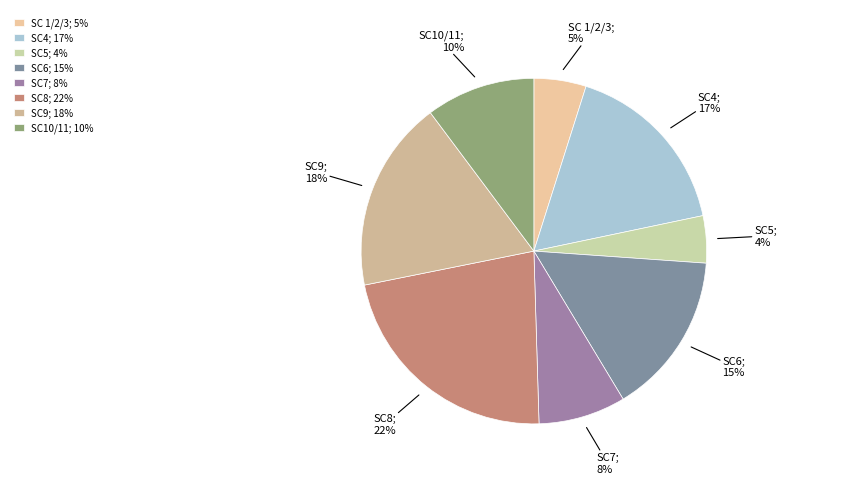

Approximately how many times larger is the value at SC7 compared to SC8?

0.4